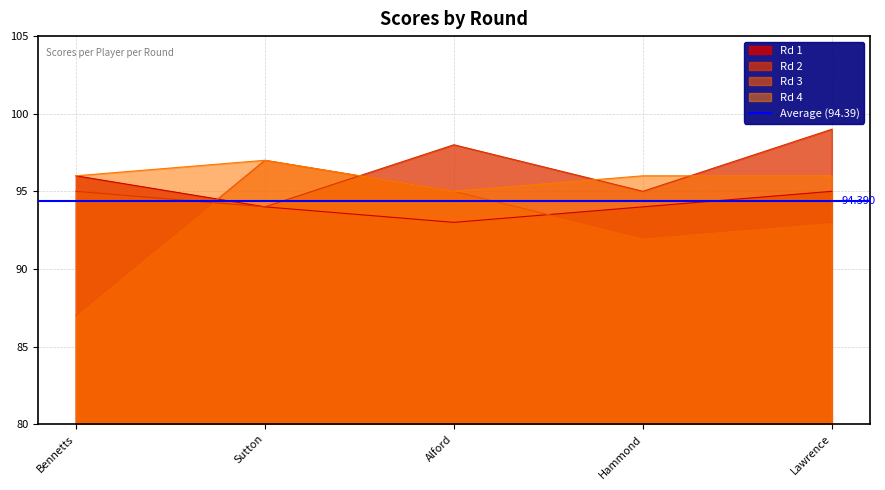

What is the difference between the Rd 1 values at Alford and Hammond?

1